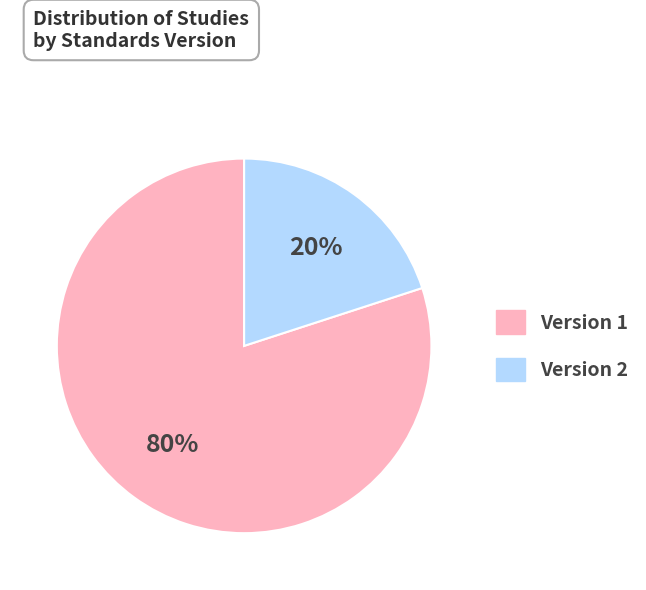

To the nearest percent, what is the average slice percentage?

50%